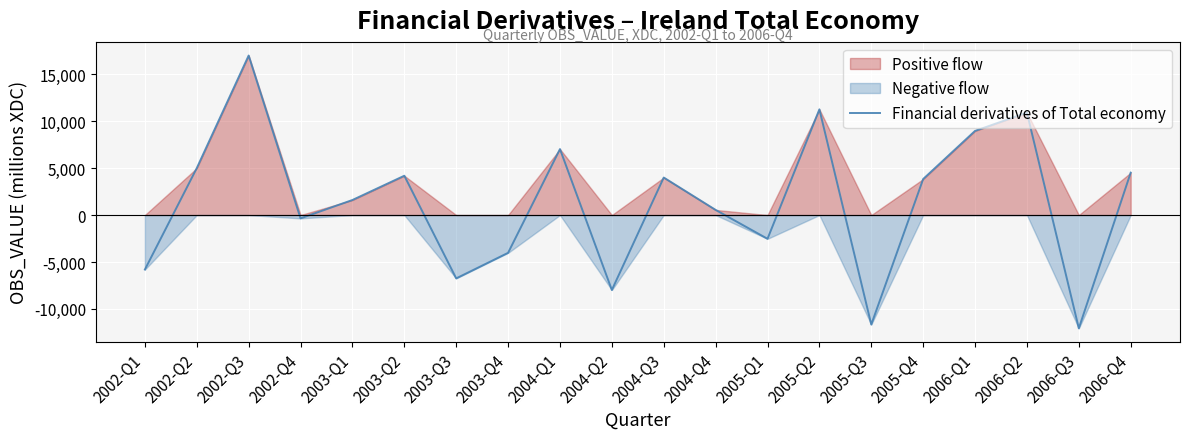

True or false: the data has more than 0 interior local peaks.

True